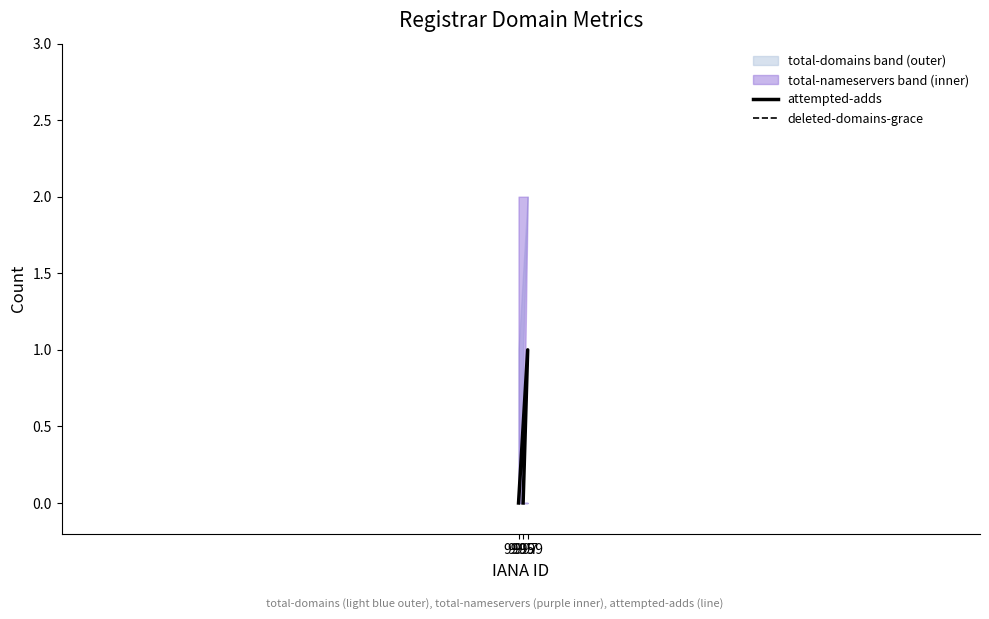

Count the attempted-adds values in the range 0 to 1.

3